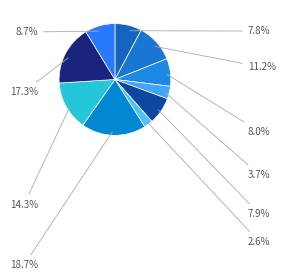

How many slices are in this pie chart?

10